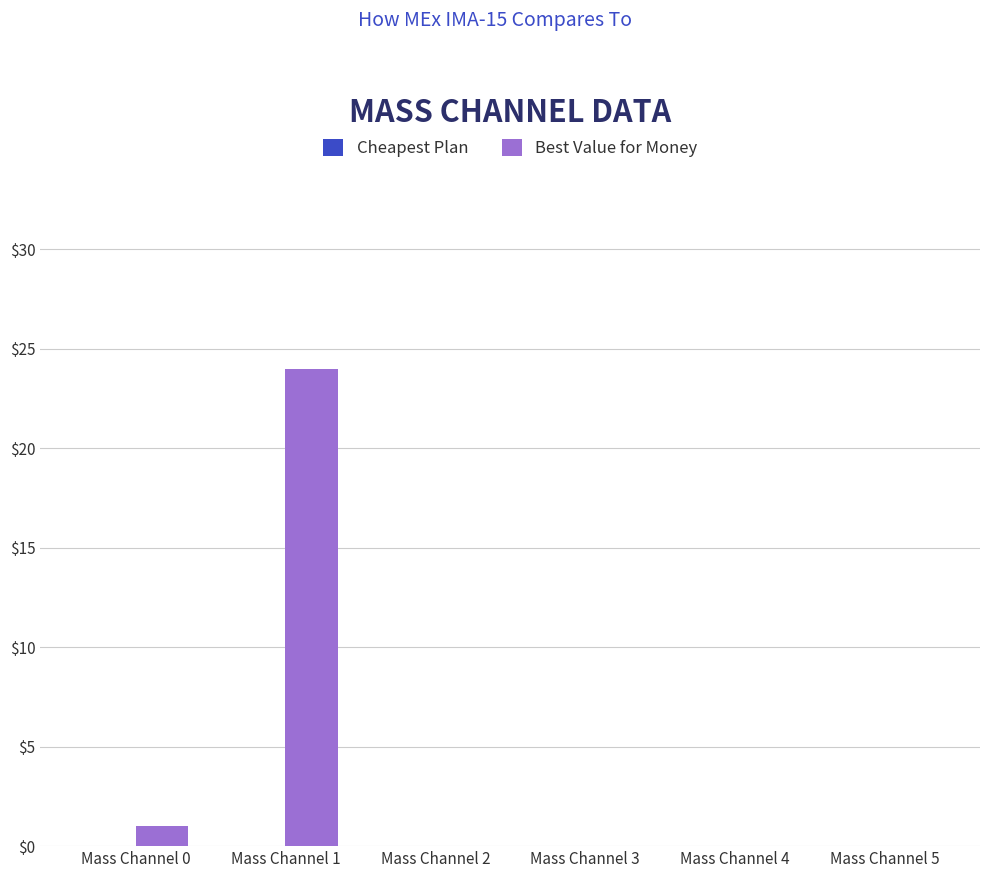

What is the change in value from Mass Channel 1 to Mass Channel 4?

-24